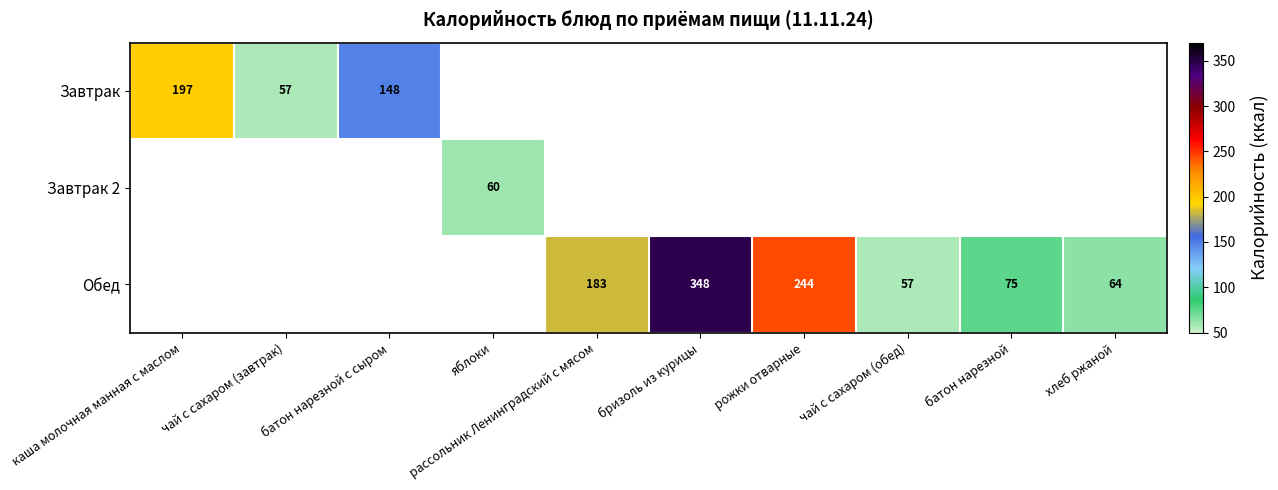

Is it true that Обед equals 33 at батон нарезной?

False